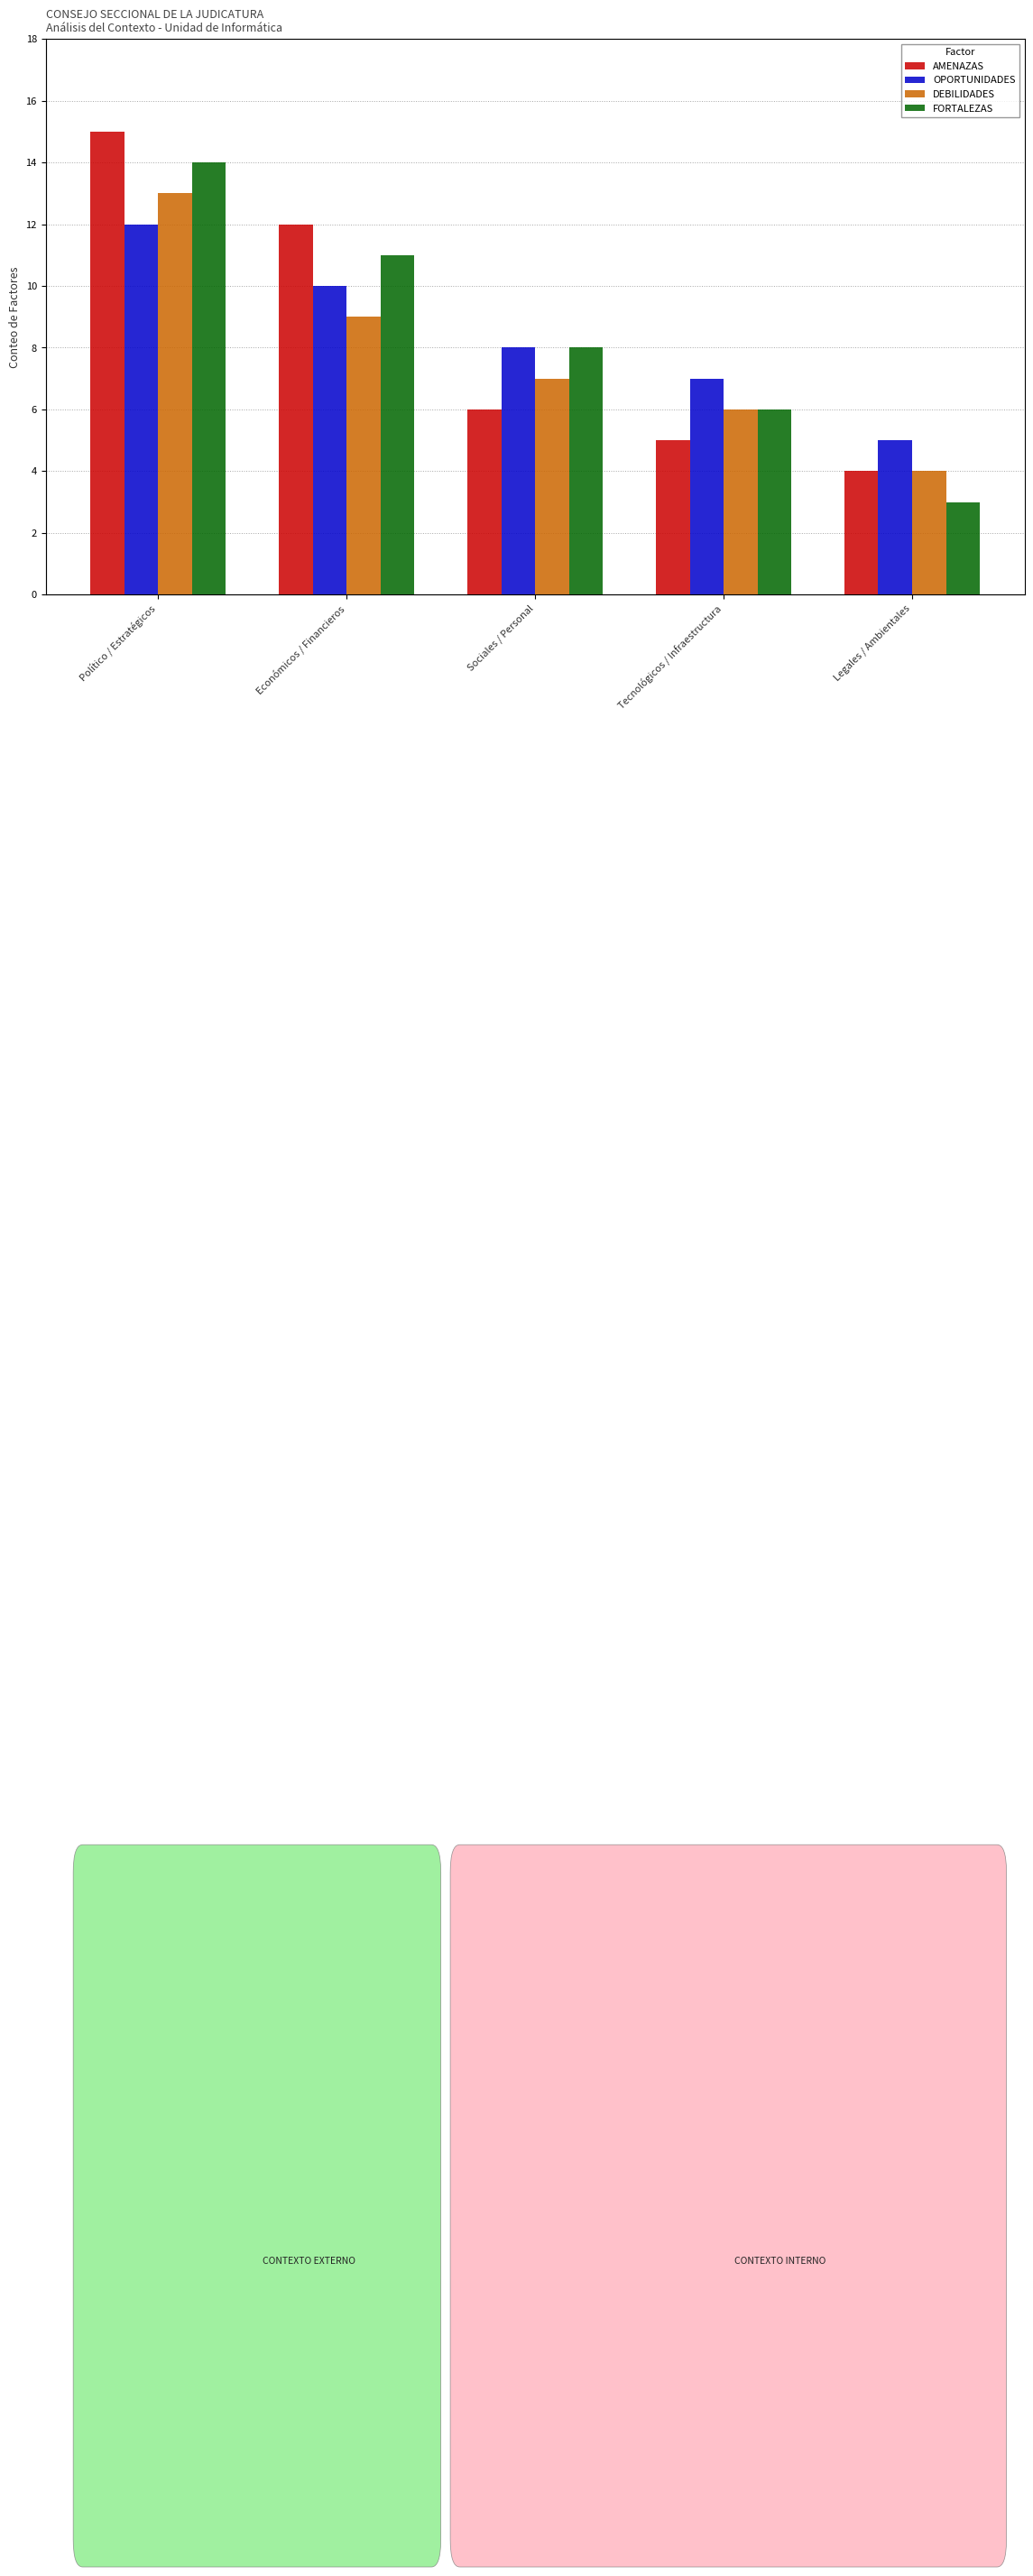

How many groups of bars are there?

5